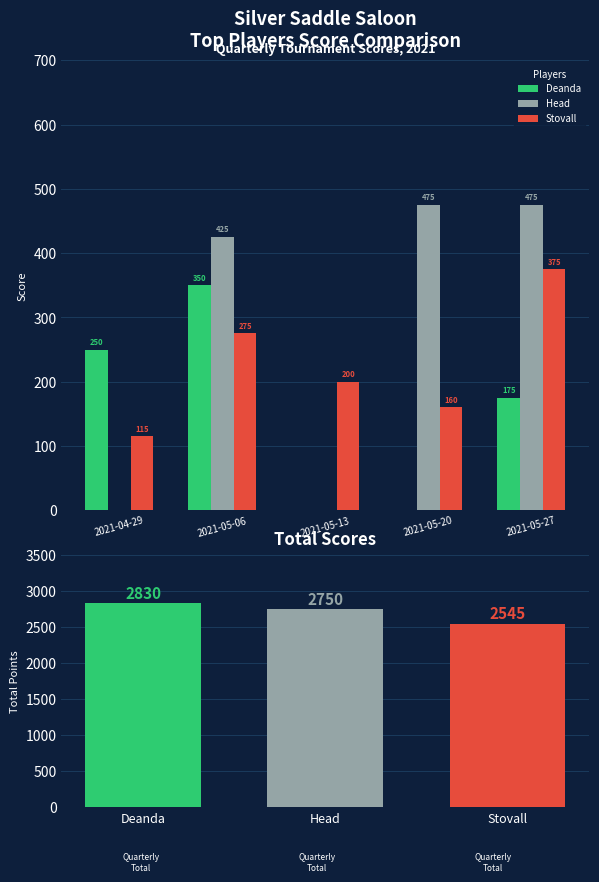

Which category has the highest value in the Stovall series?

2021-05-27